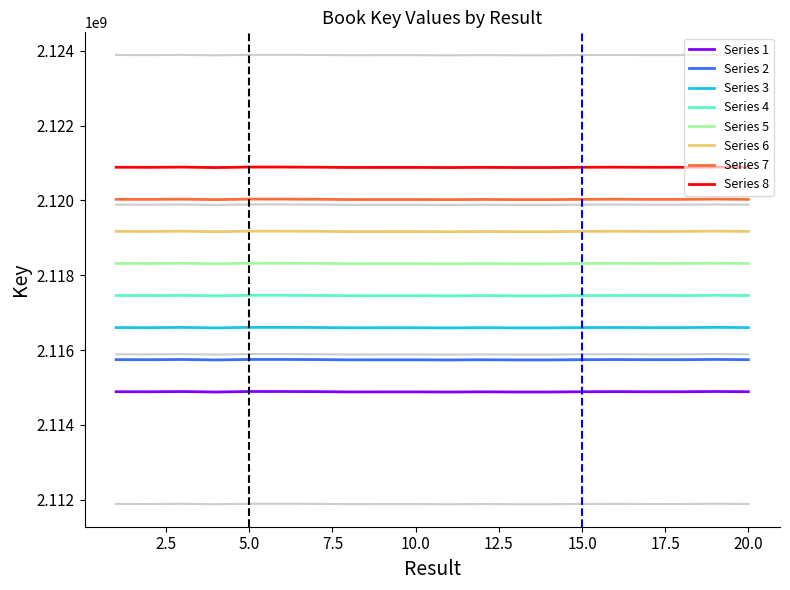

What is the sum of the values at 16 and 11?

4229766991